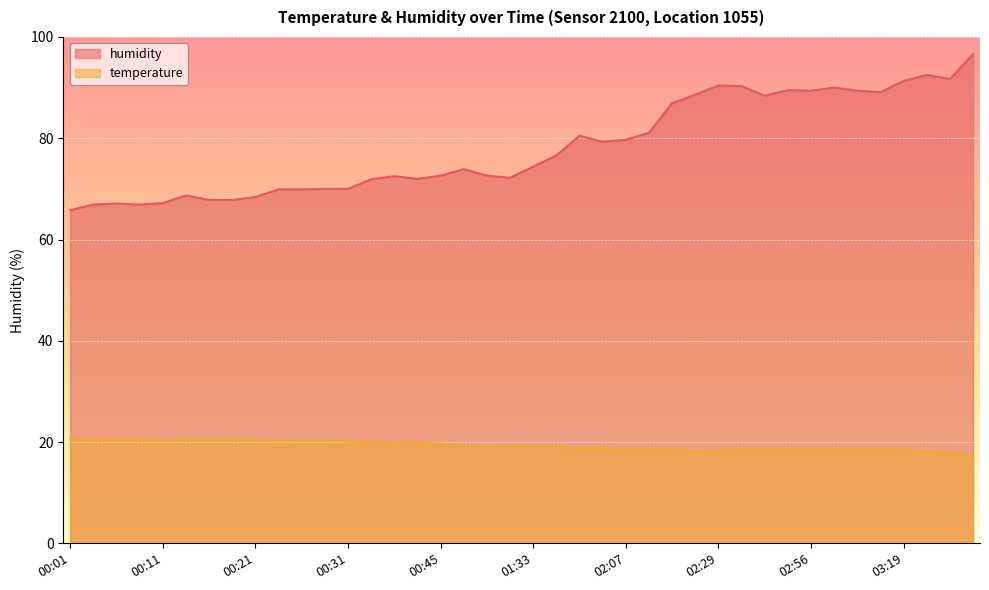

Rank the series by their maximum value, from lowest to highest.

temperature, humidity